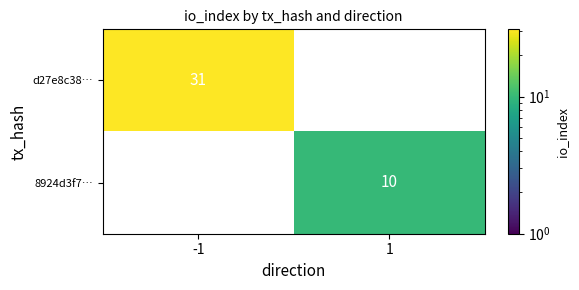

Which category has the highest value across all series?

-1